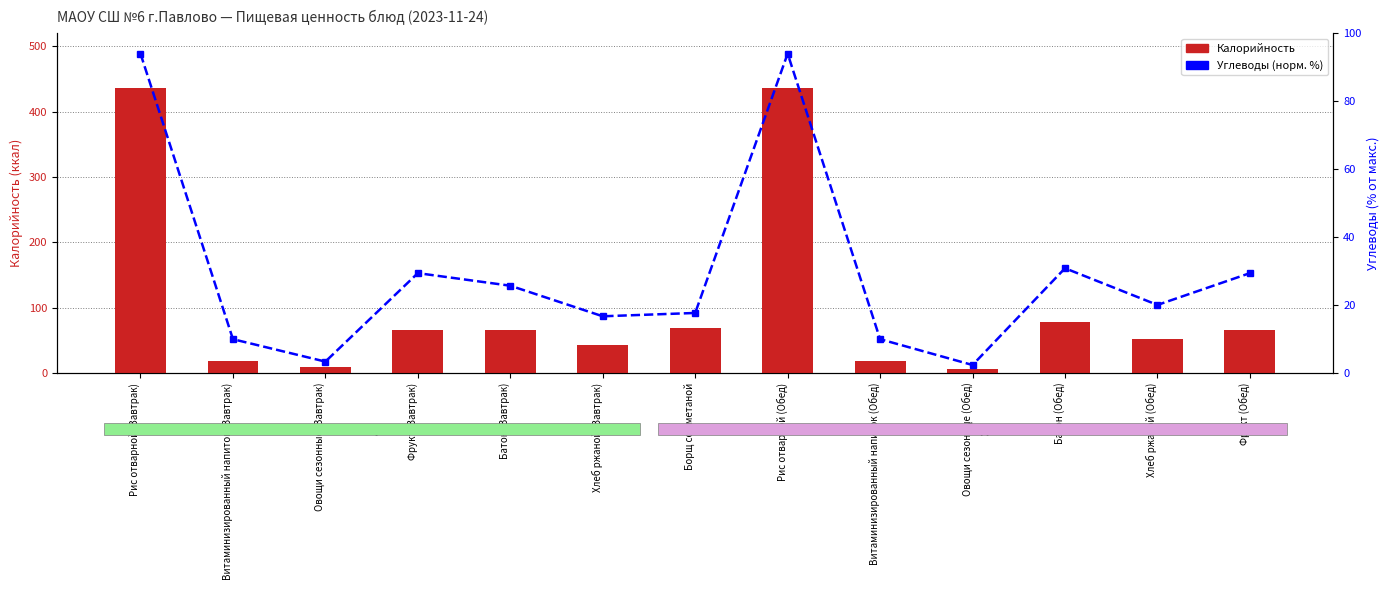

The value of % Углеводы (норм.) at Фрукт (Обед) is 29.4. True or false?

True